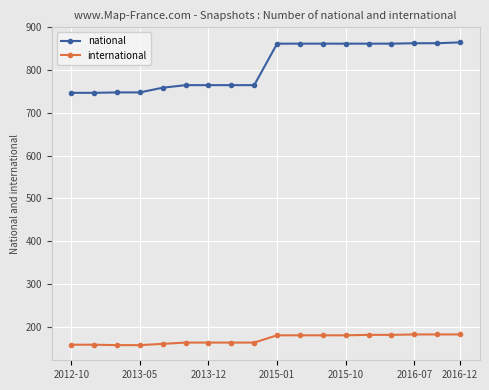

What is the average value of the national series?

810